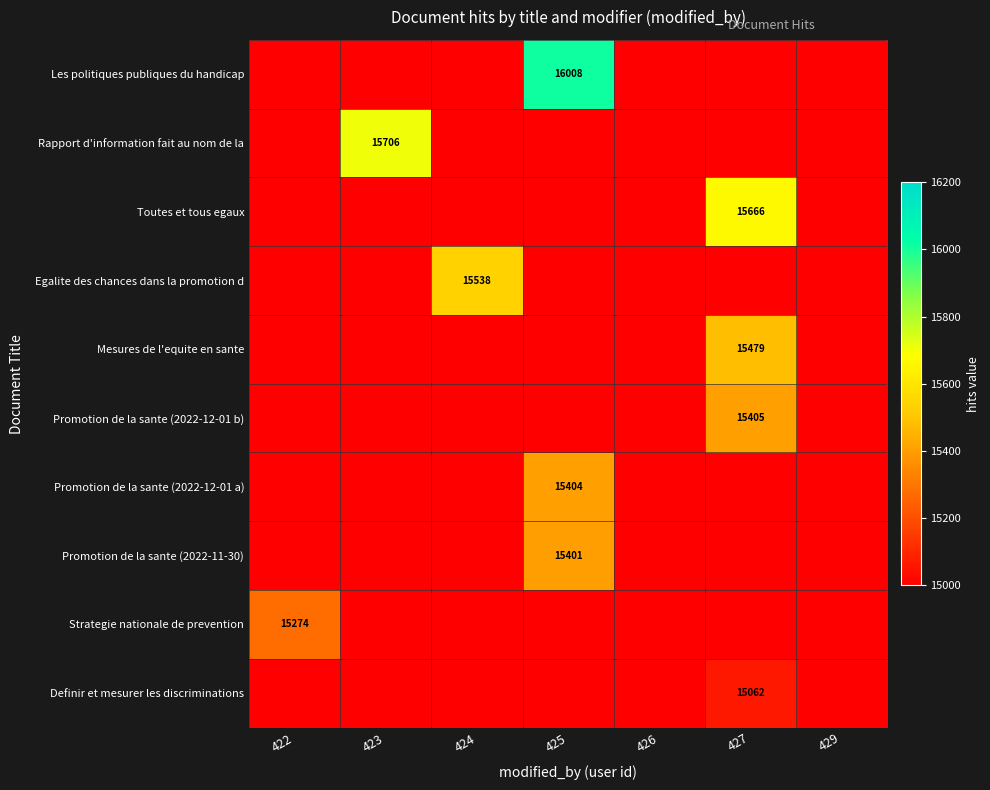

At 426, list the series in order from largest to smallest.

Les politiques publiques du handicap, Rapport d'information fait au nom de la, Toutes et tous egaux, Egalite des chances dans la promotion d, Mesures de l'equite en sante, Promotion de la sante (2022-12-01 b), Promotion de la sante (2022-12-01 a), Promotion de la sante (2022-11-30), Strategie nationale de prevention, Definir et mesurer les discriminations